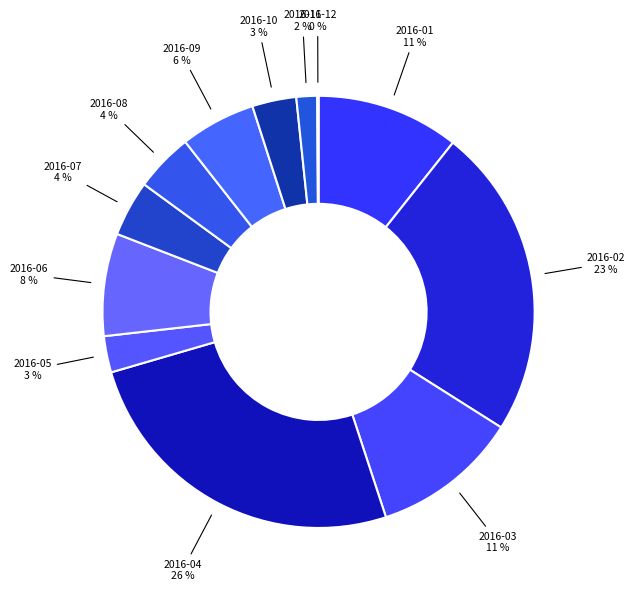

Combined, do 2016-02 and 2016-01 account for over 50%?

No